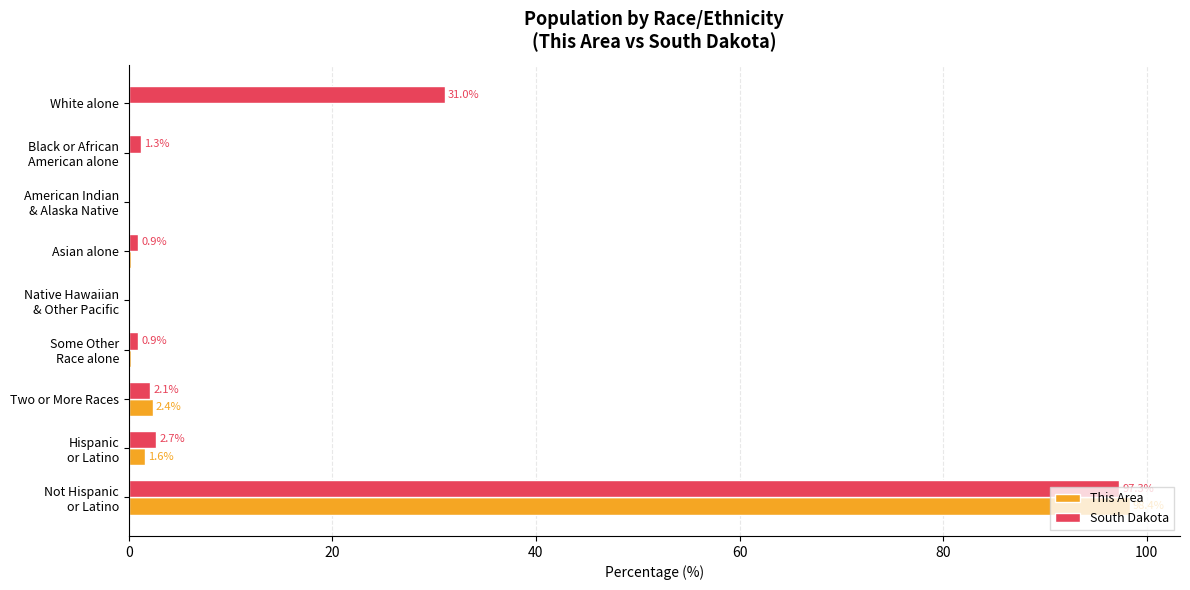

What is the greatest value displayed?

98.4